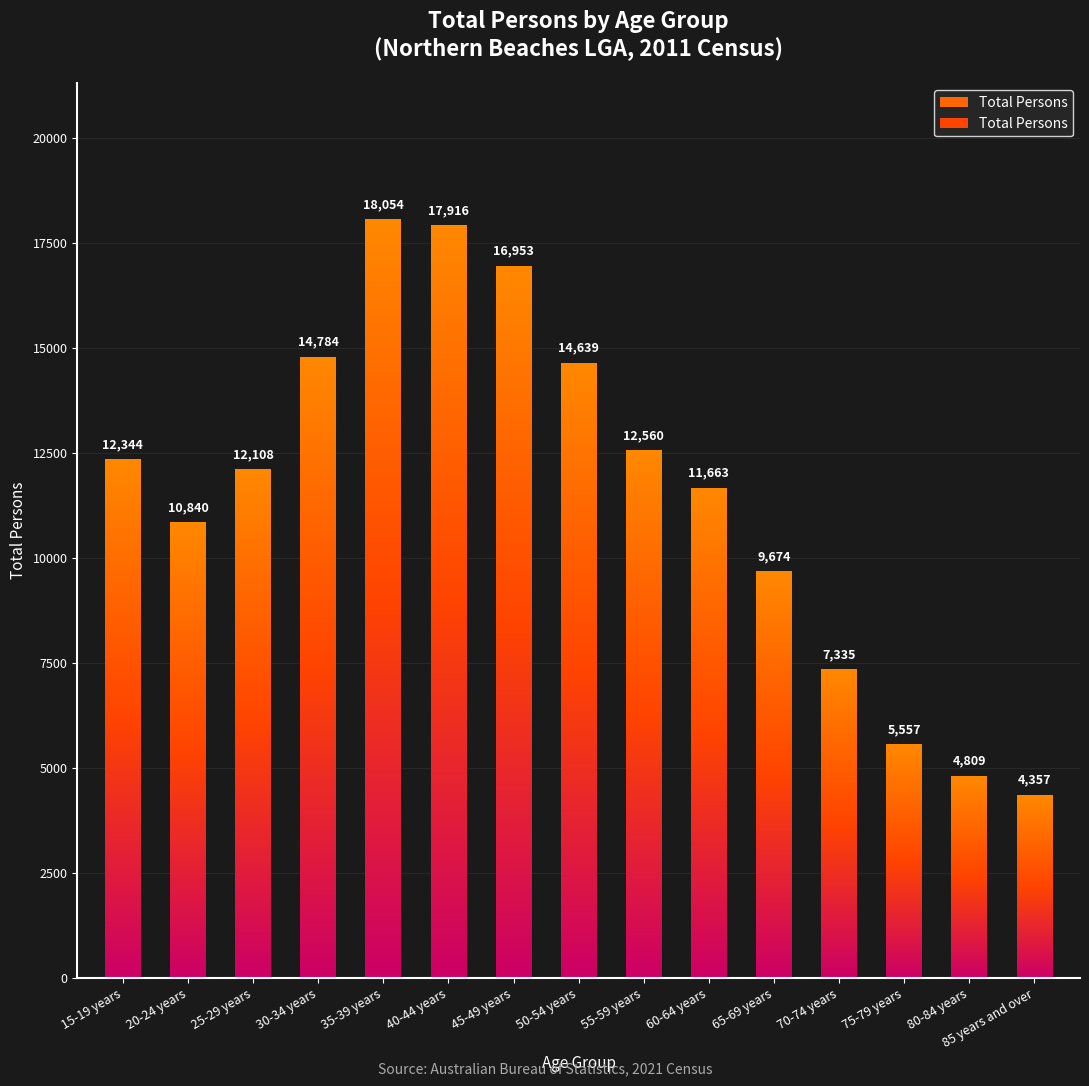

What is the ratio of the value at 30-34 years to the value at 60-64 years?

1.3